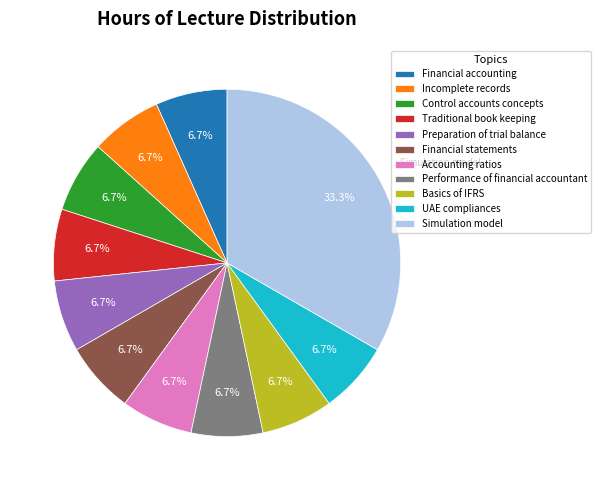

What is the largest slice in the pie chart?

Simulation model